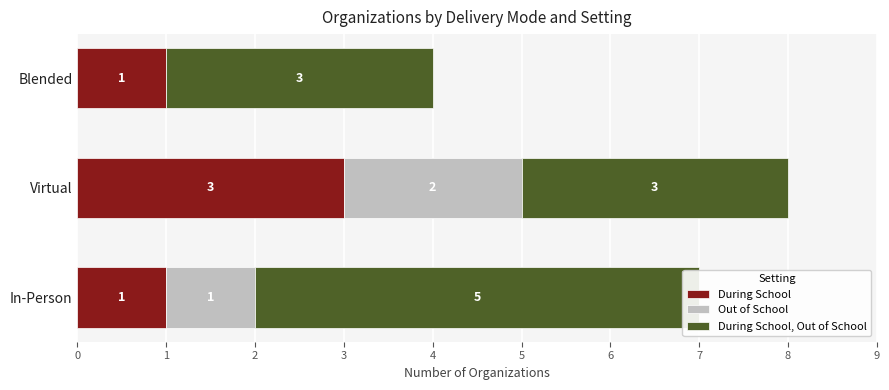

Count the number of categories in the chart.

3